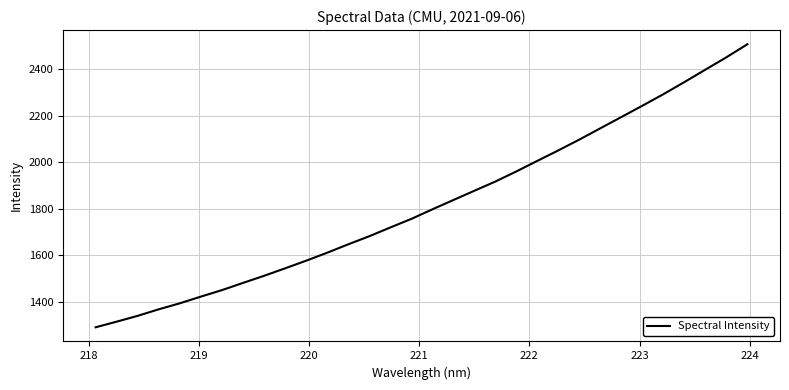

What is the minimum value shown in the chart?

1289.1